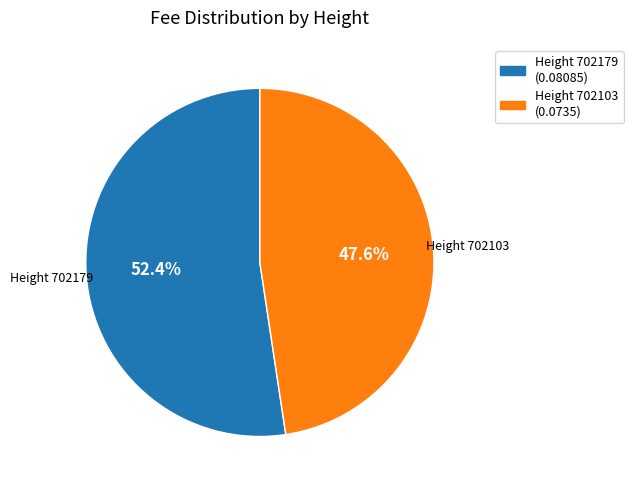

Is there any slice that represents more than half of the pie?

Yes